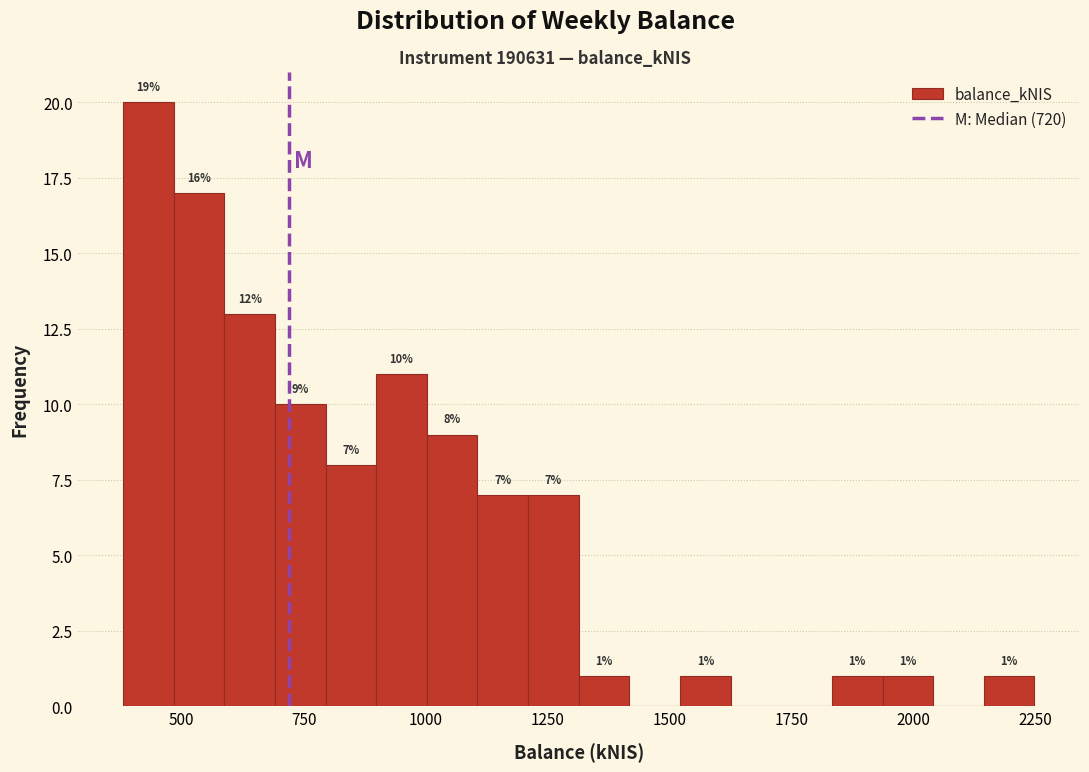

Around what value on the x-axis is the tallest bar? Give the approximate position of its centre, as read against the axis.

450